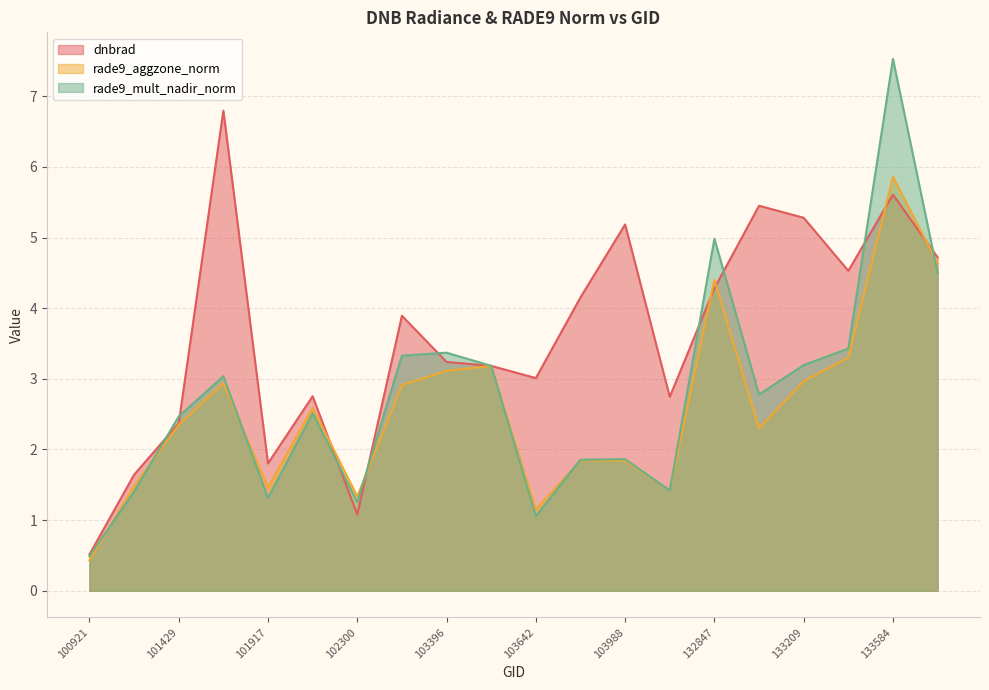

Is the value of rade9_aggzone_norm at 102300 greater than the value of rade9_mult_nadir_norm at 103642?

Yes